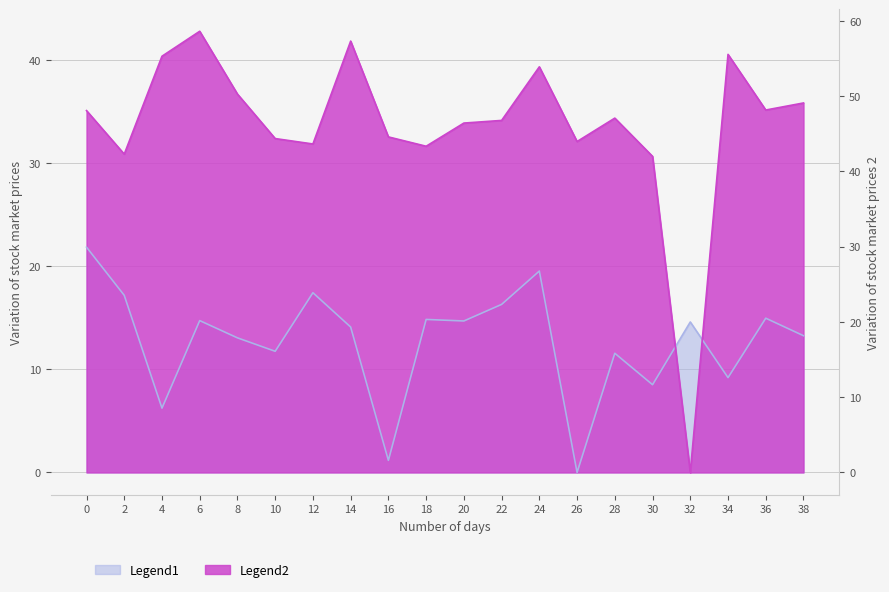

What are all the series names shown in the legend?

Legend1, Legend2